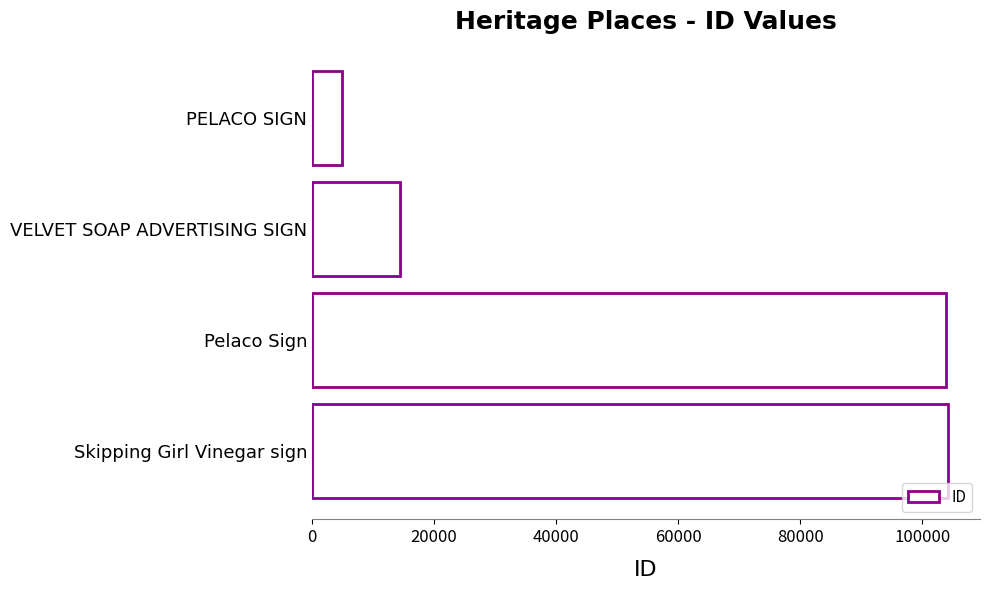

What is the difference between the values at Pelaco Sign and VELVET SOAP ADVERTISING SIGN?

89450